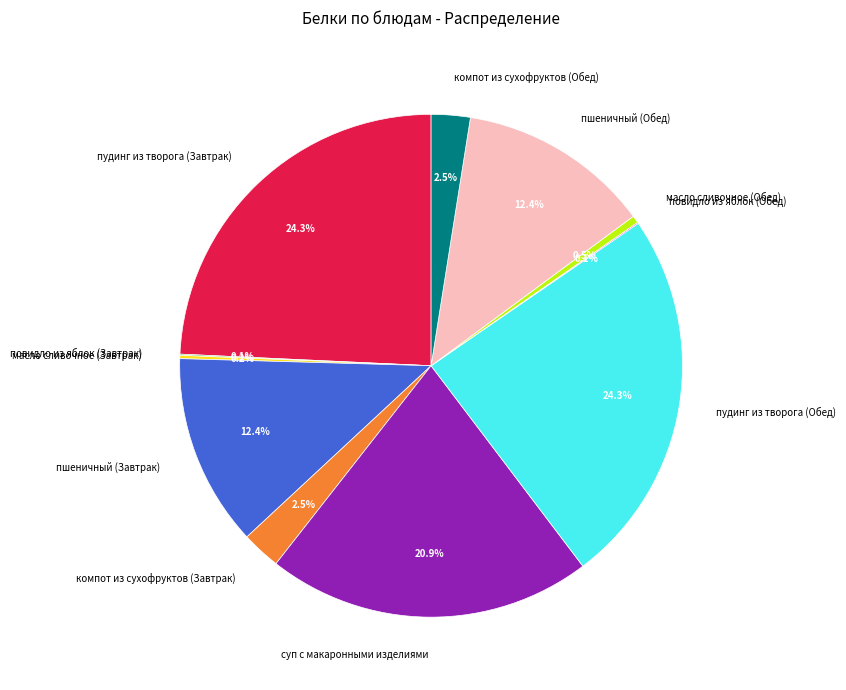

What percentage do компот из сухофруктов (Завтрак) and пшеничный (Завтрак) together represent?

14.9%